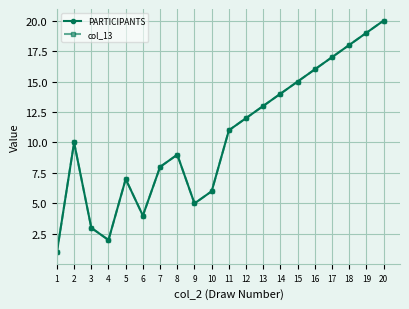

Which series has the widest spread of values?

PARTICIPANTS